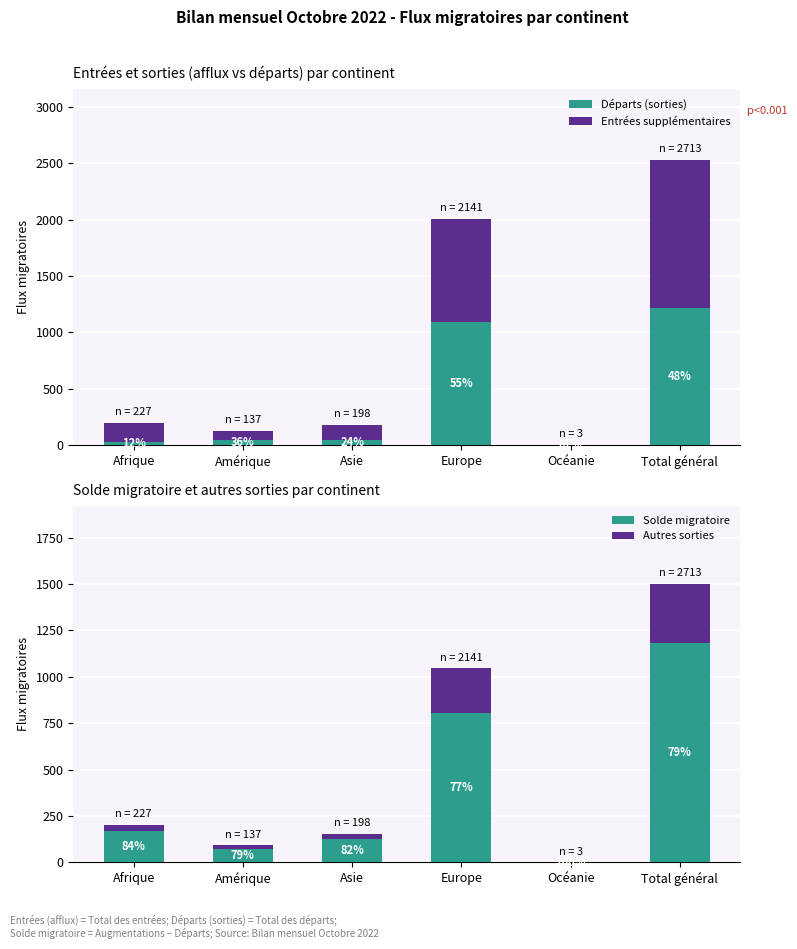

Rank the series by their maximum value, from lowest to highest.

Autres sorties, Solde migratoire, Départs (sorties), Entrées supplémentaires